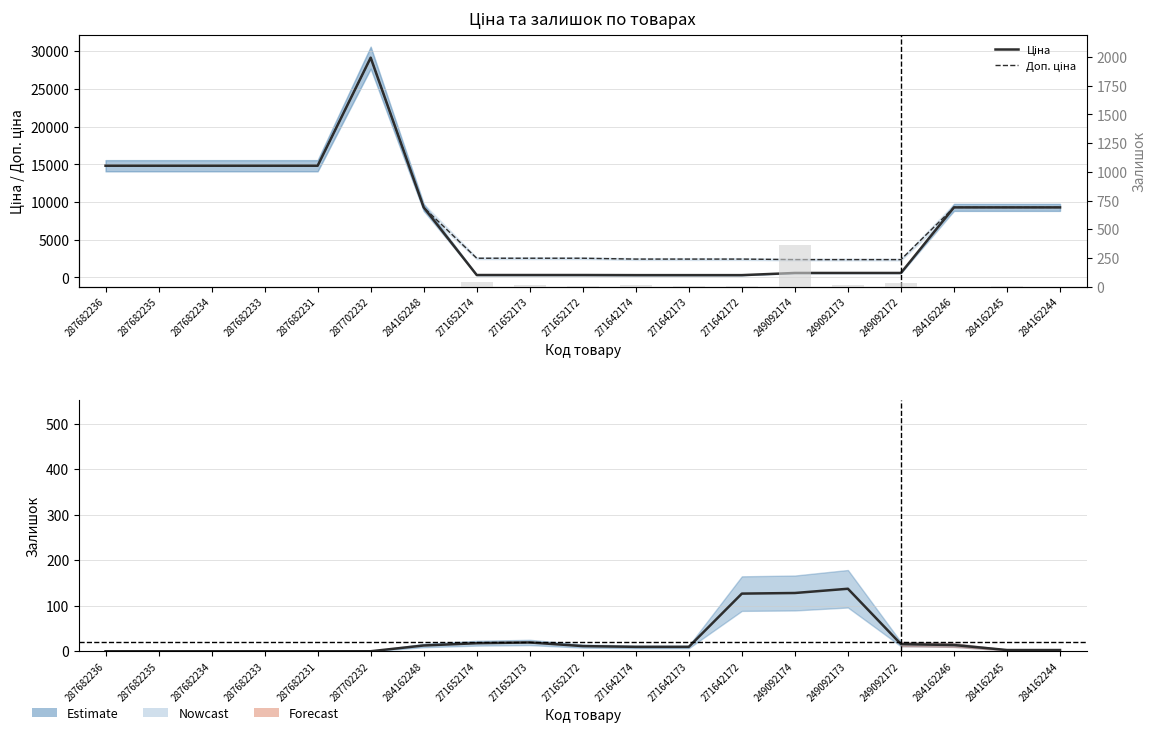

How many values in the Залишок series exceed 9?

11